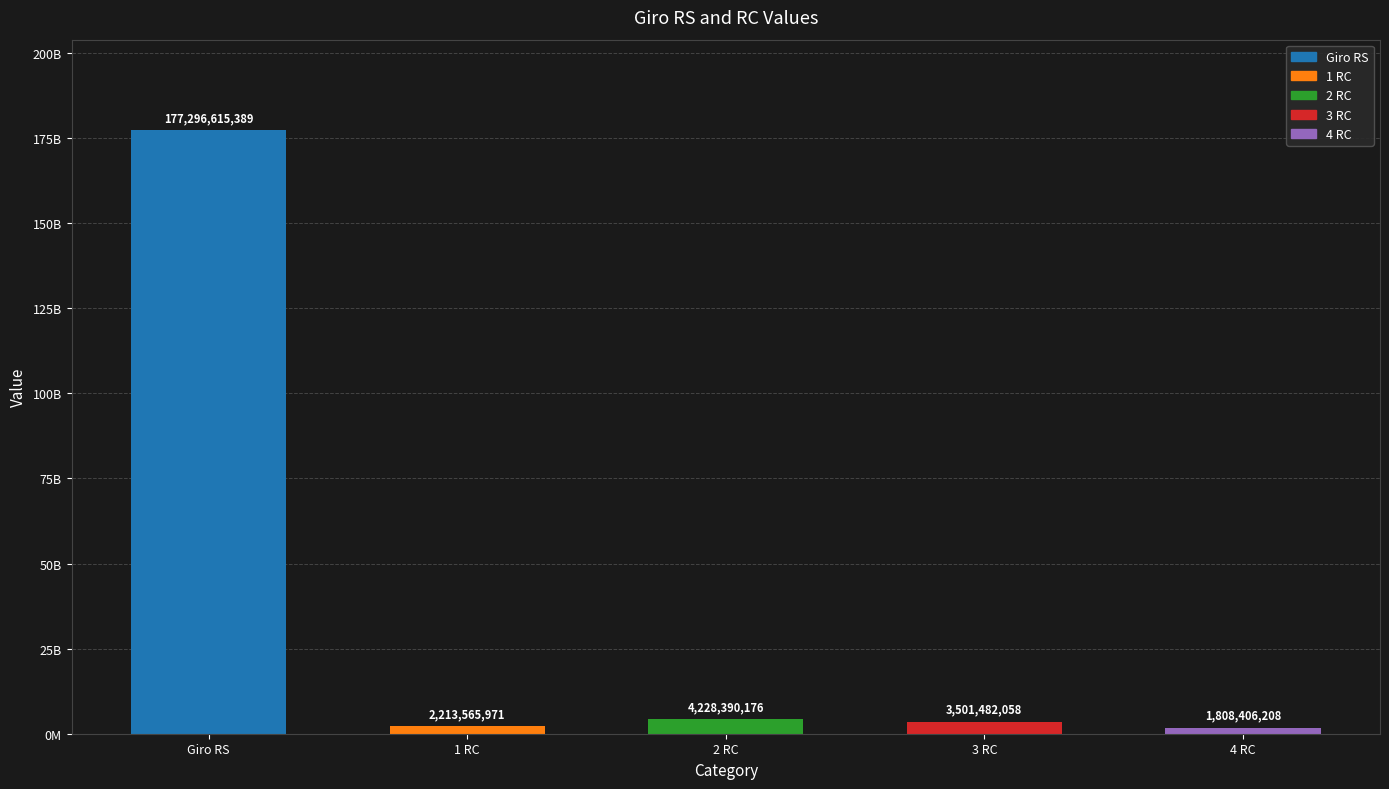

At which category does the chart reach its peak across all series?

Giro RS